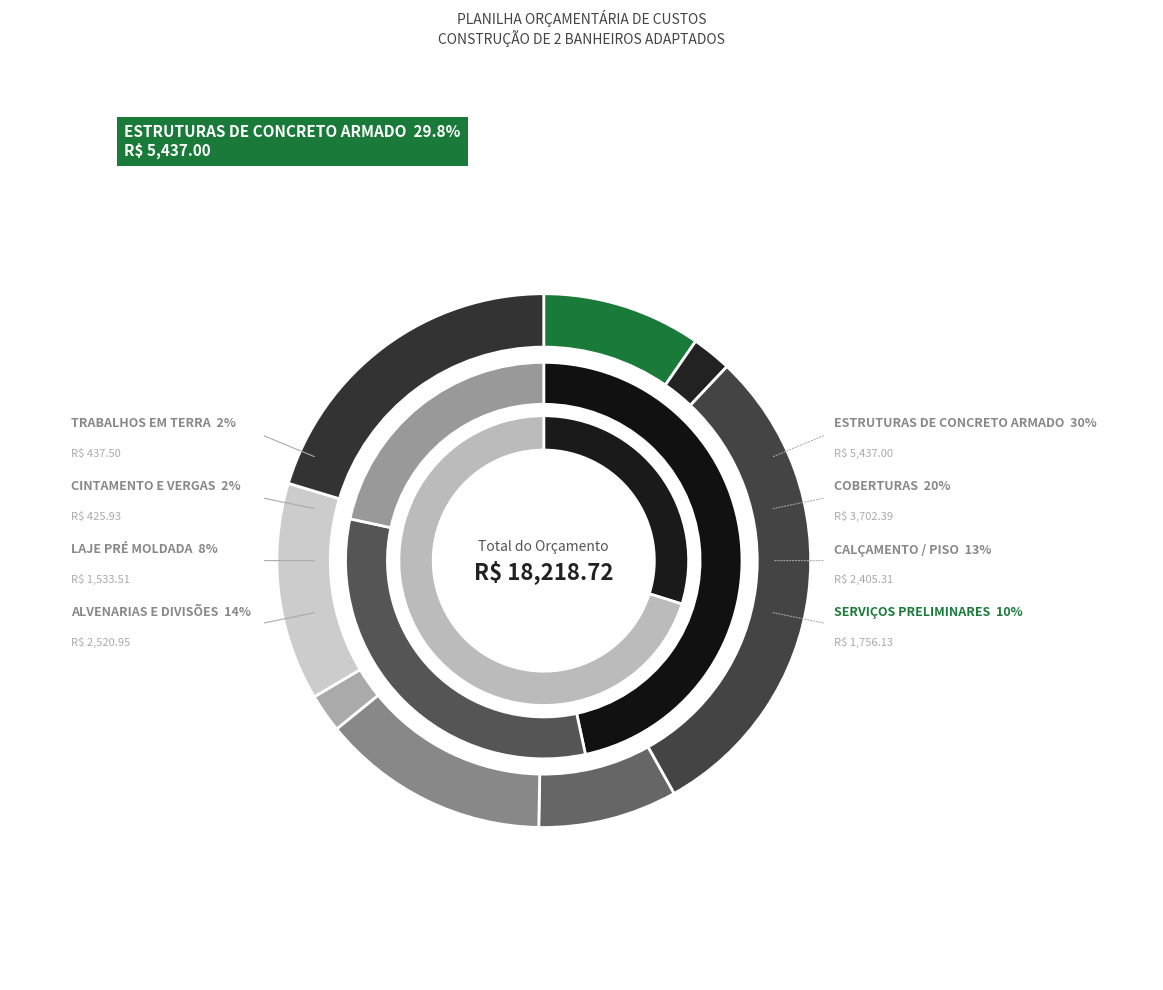

What percentage is the CALÇAMENTO / PISO slice, to the nearest percent?

13%